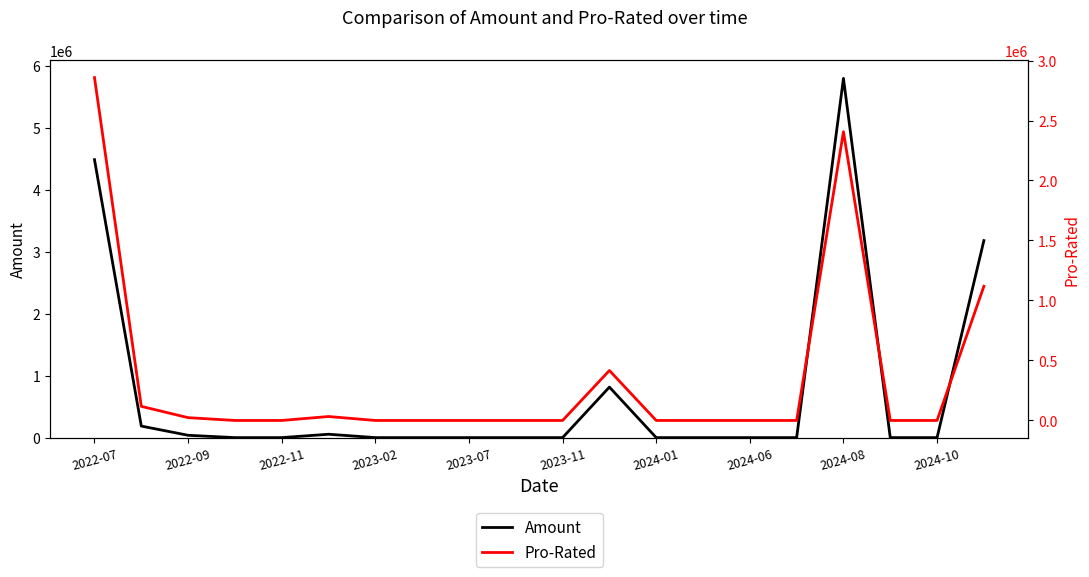

Which category has the highest value in the Amount series?

2024-08